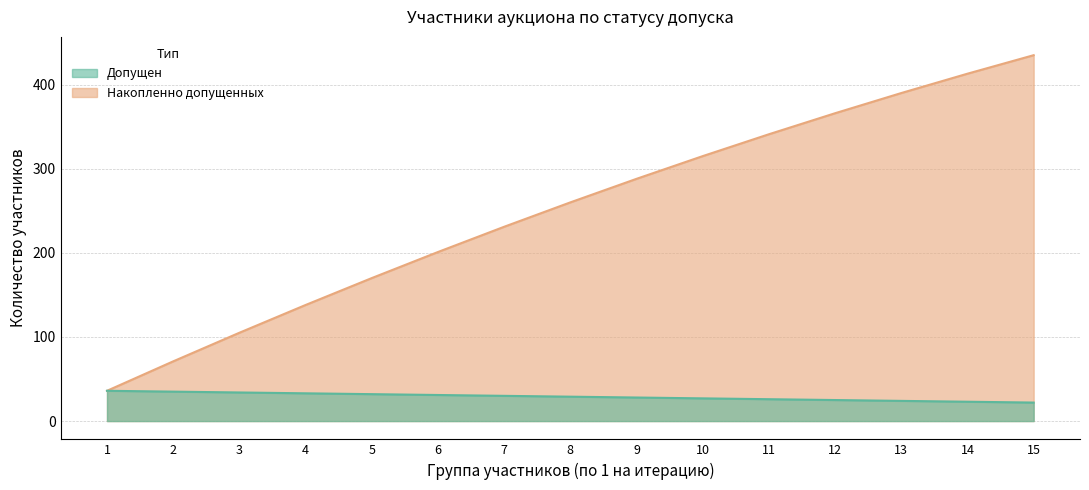

Which series has the largest total across all categories?

Накопленно